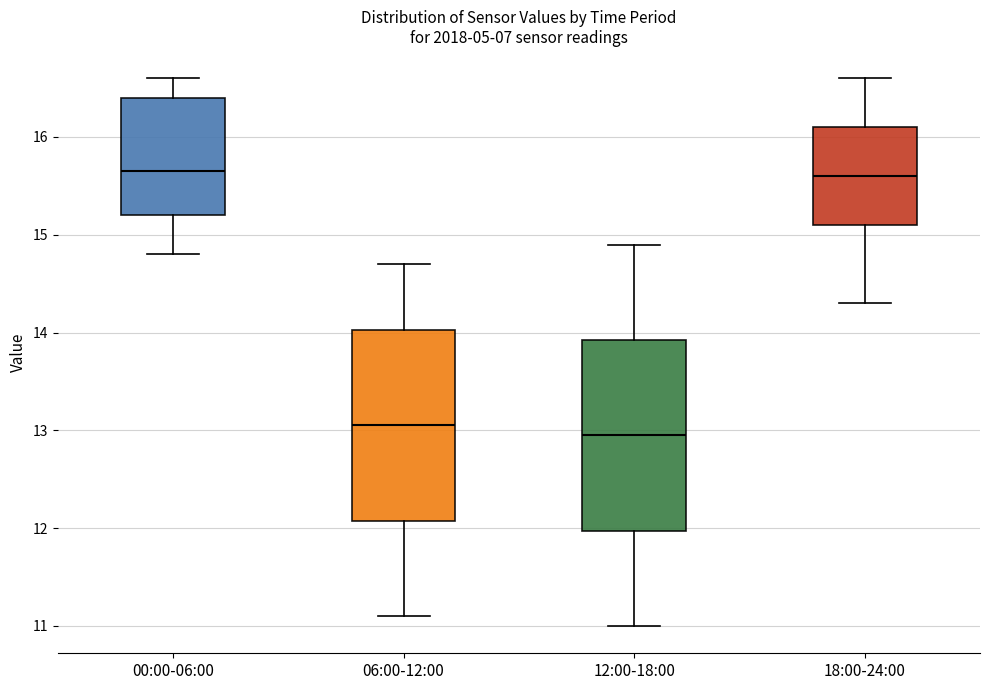

Reading left to right, read every box against the y-axis: the position of its median line, the range the box covers, and the ends of its whiskers. The values are not printed on the chart, so give them approximately, as read against the axis.

00:00-06:00: median 15.7, box 15.2 to 16.4, whiskers 14.8 to 16.6
06:00-12:00: median 13.1, box 12.1 to 14.0, whiskers 11.1 to 14.7
12:00-18:00: median 13.0, box 12.0 to 13.9, whiskers 11.0 to 14.9
18:00-24:00: median 15.6, box 15.1 to 16.1, whiskers 14.3 to 16.6